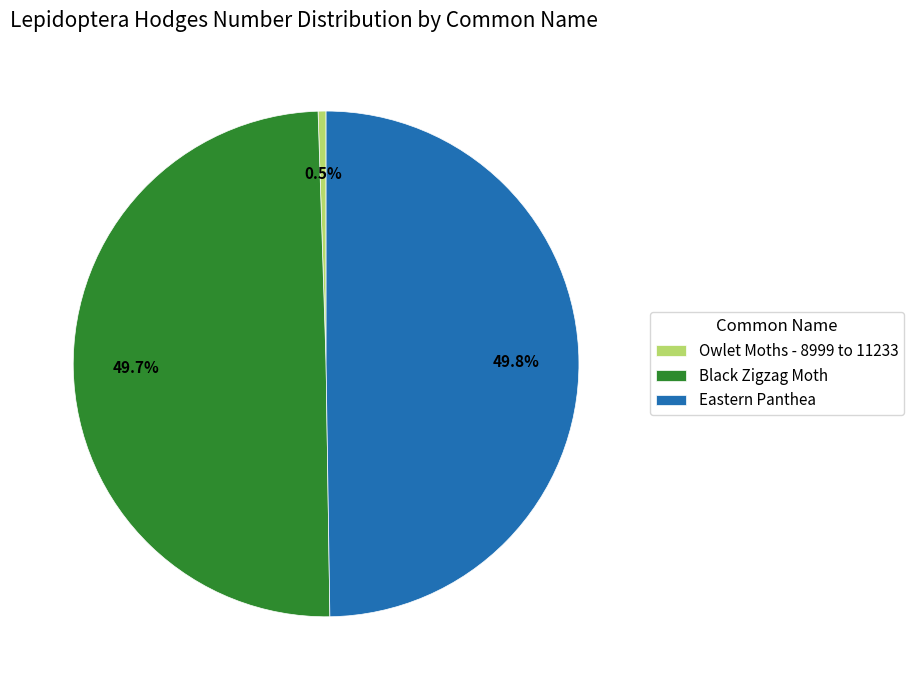

Which slice is the smallest?

Owlet Moths - 8999 to 11233